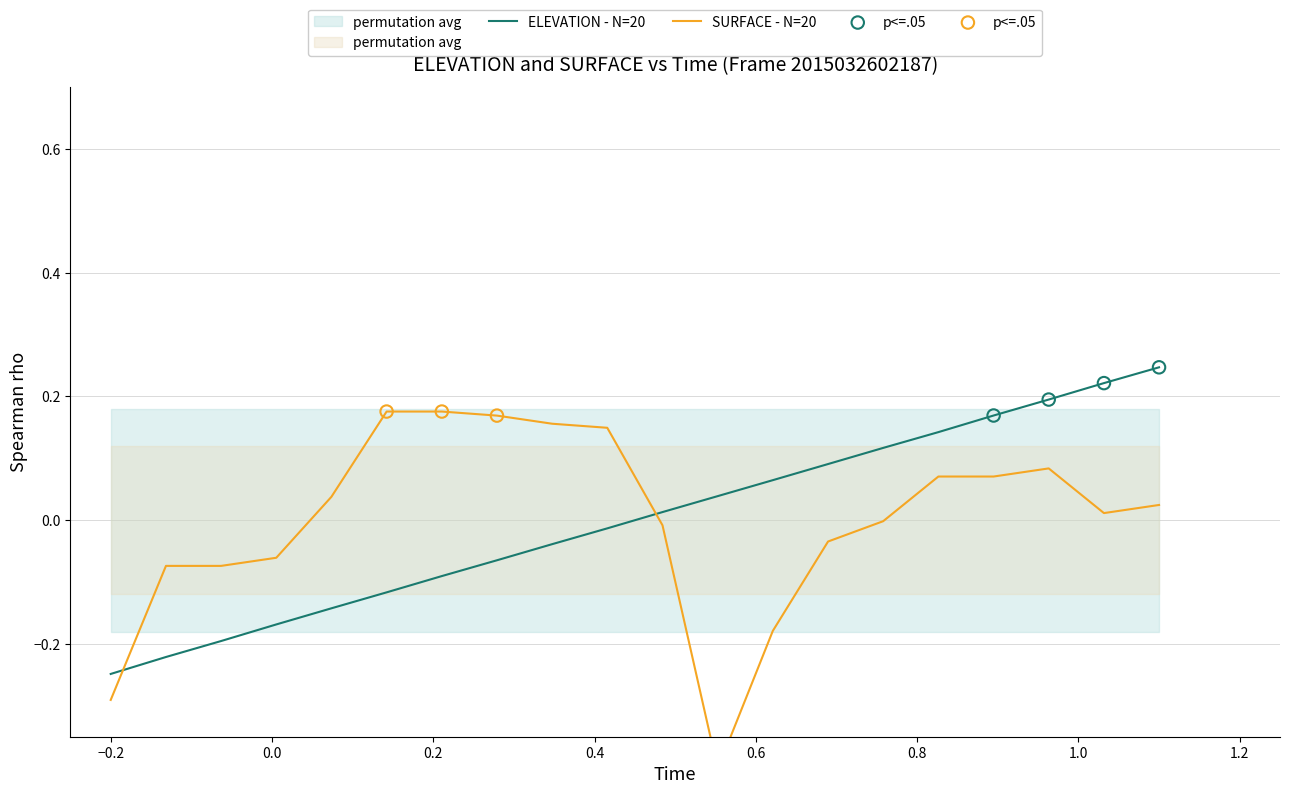

Which series contains the highest Y value?

ELEVATION